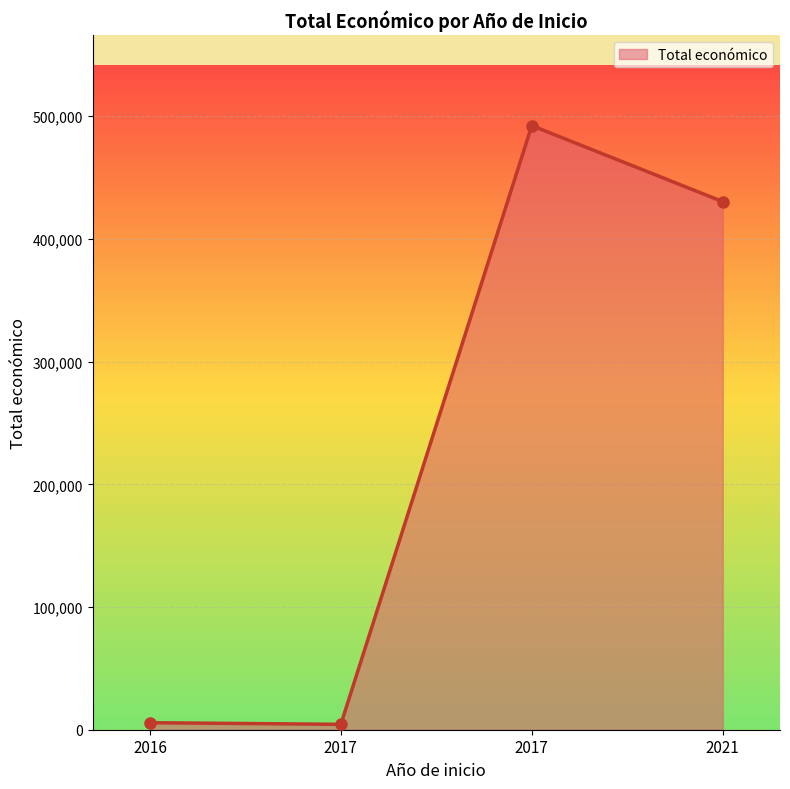

True or false: the data shows 822564 at 2017.

False